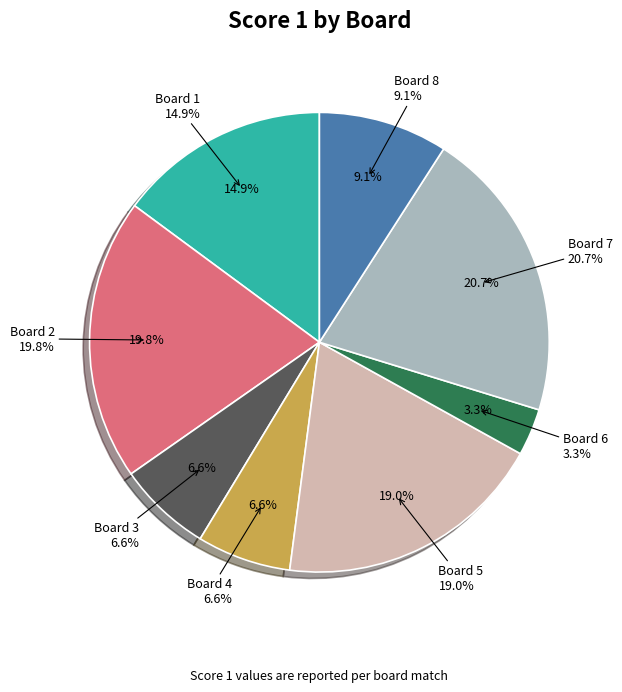

Is there a majority slice in this chart?

No